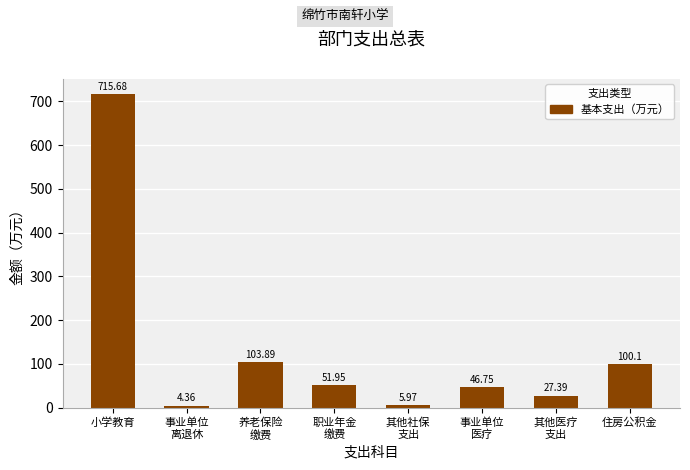

At which category does the chart reach its peak across all series?

小学教育